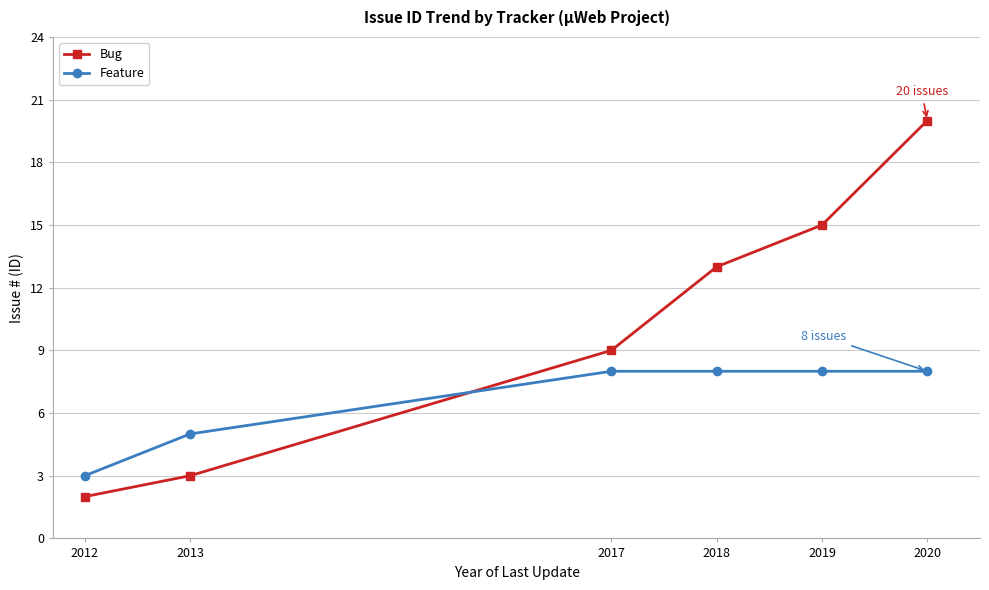

Read the Feature value at 2017.

8